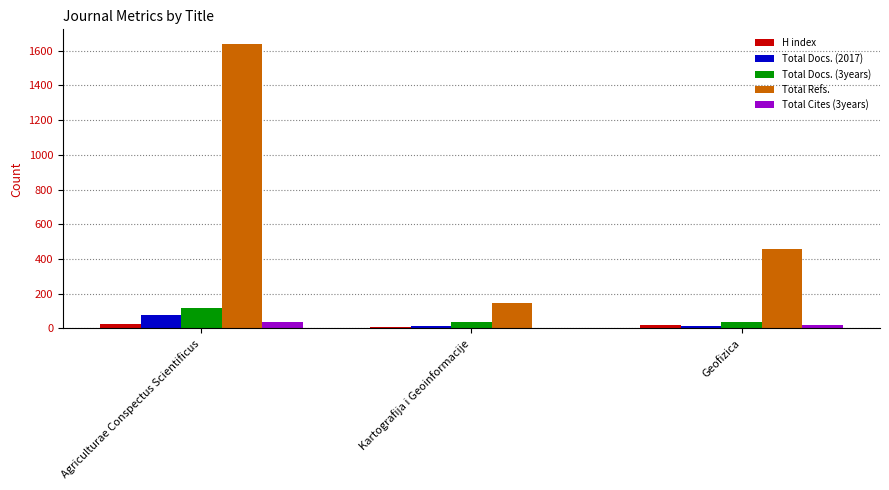

What are all the series names shown in the legend?

H index, Total Docs. (2017), Total Docs. (3years), Total Refs., Total Cites (3years)